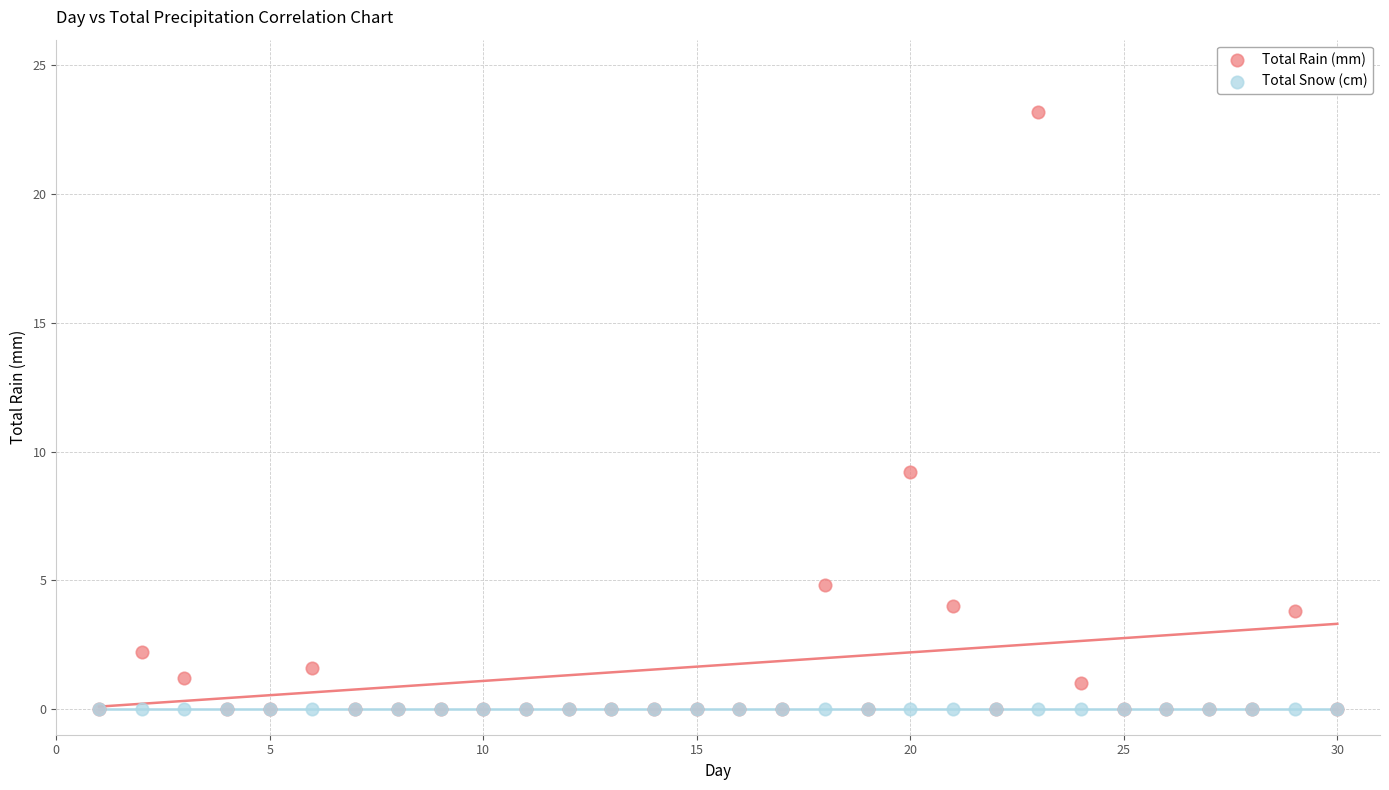

What are all the series names shown in the legend?

Total Rain (mm), Total Snow (cm)